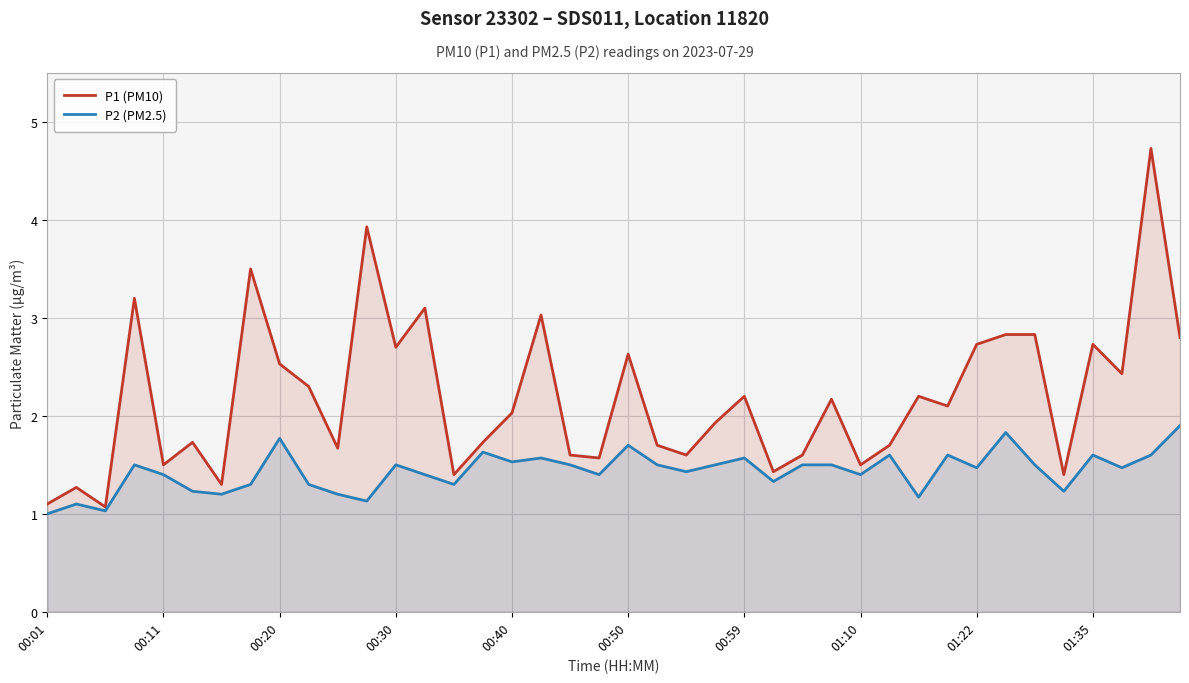

What is the difference between the second highest and second lowest values in the P2 (PM2.5) series?

0.8